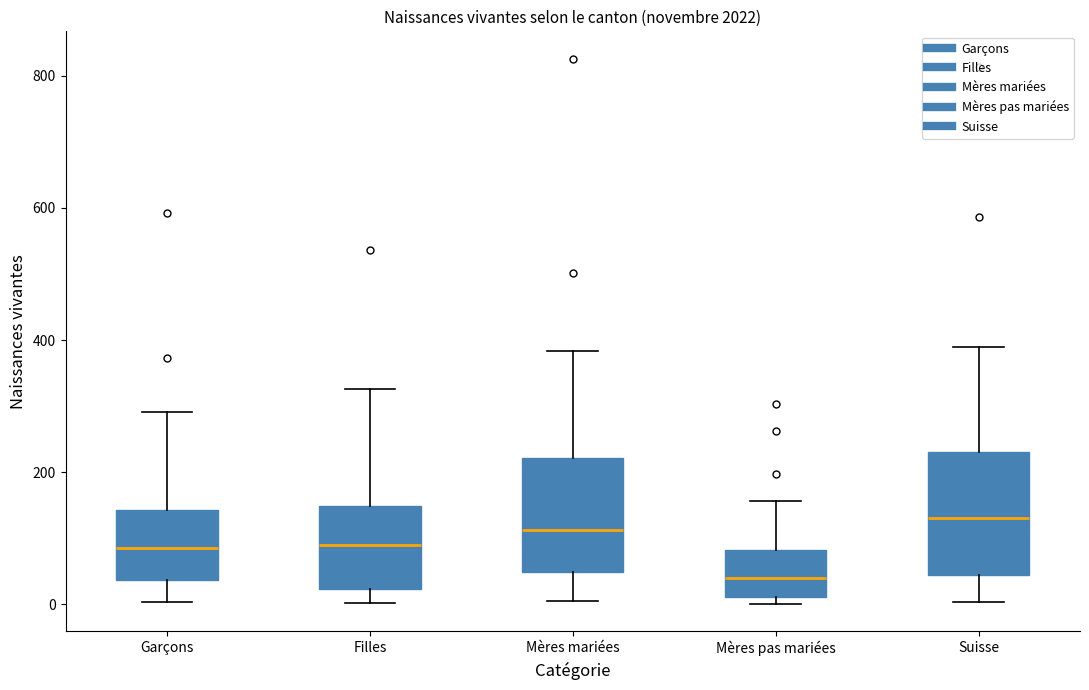

Reading left to right, read every box against the y-axis: the position of its median line, the range the box covers, and the ends of its whiskers. The values are not printed on the chart, so give them approximately, as read against the axis.

Garçons: median 80, box 40 to 140, whiskers 0 to 300
Filles: median 100, box 20 to 140, whiskers 0 to 320
Mères mariées: median 120, box 40 to 220, whiskers 0 to 380
Mères pas mariées: median 40, box 20 to 80, whiskers 0 to 160
Suisse: median 140, box 40 to 240, whiskers 0 to 380